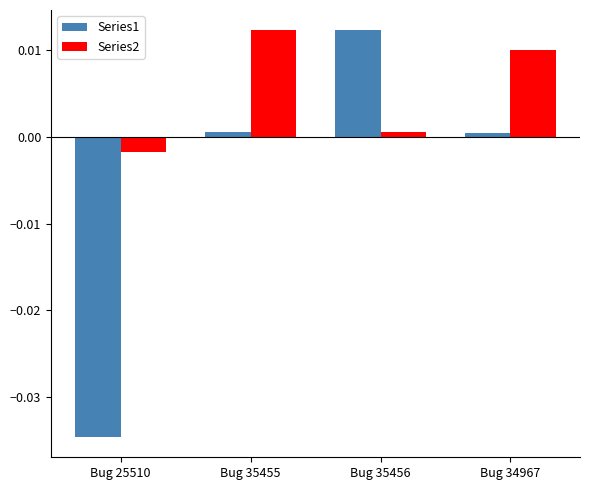

How many data points in Series1 are less than 0?

1